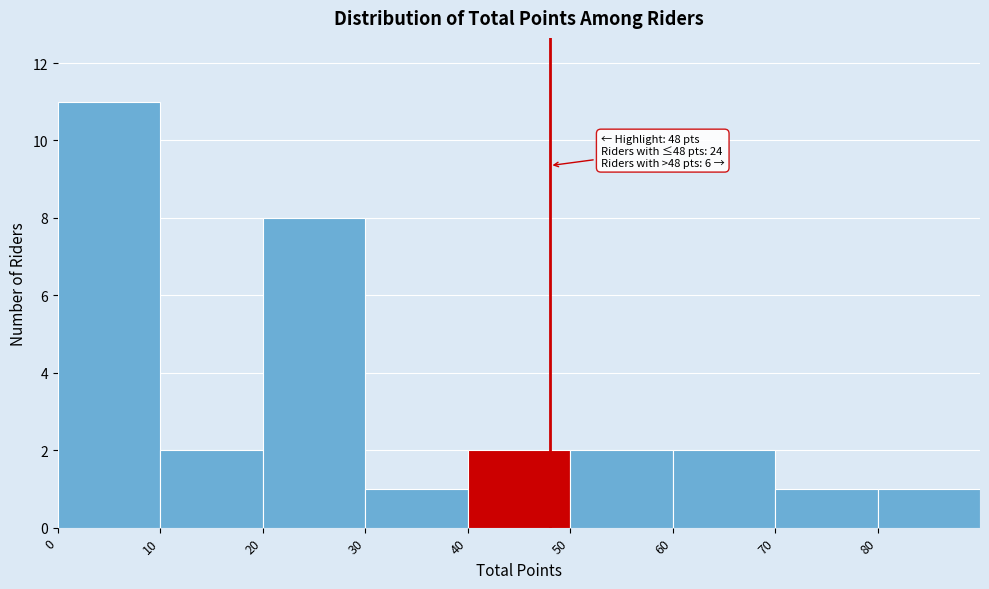

Over which range of the x-axis is the bar tallest?

0 to 10